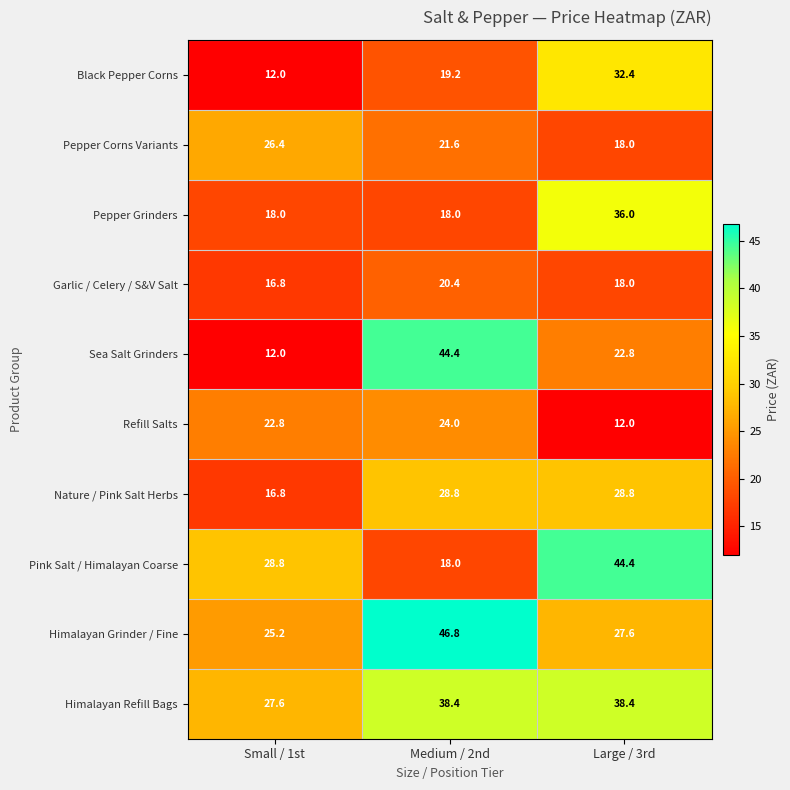

Reading right to left, list all the values displayed in this chart.

Black Pepper Corns: 32.4	19.2	12.0
Pepper Corns Variants: 18.0	21.6	26.4
Pepper Grinders: 36.0	18.0	18.0
Garlic / Celery / S&V Salt: 18.0	20.4	16.8
Sea Salt Grinders: 22.8	44.4	12.0
Refill Salts: 12.0	24.0	22.8
Nature / Pink Salt Herbs: 28.8	28.8	16.8
Pink Salt / Himalayan Coarse: 44.4	18.0	28.8
Himalayan Grinder / Fine: 27.6	46.8	25.2
Himalayan Refill Bags: 38.4	38.4	27.6